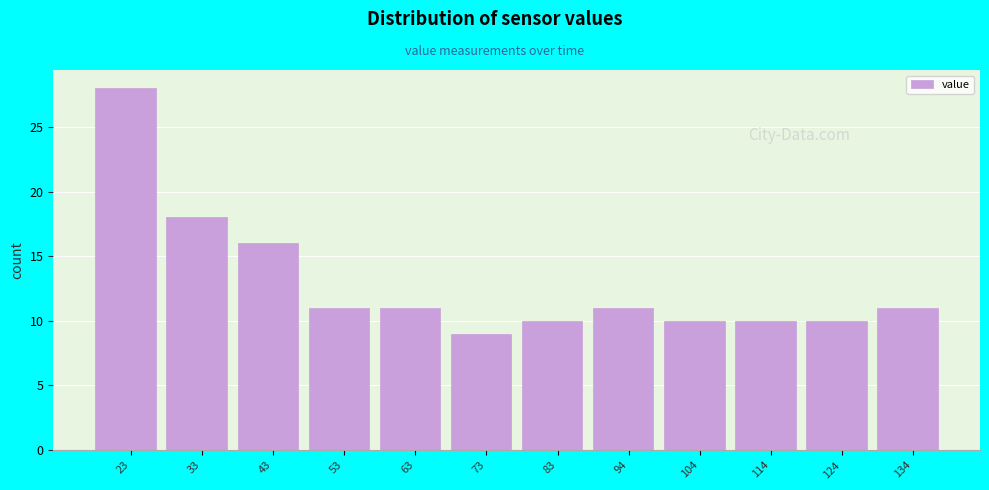

Which range on the x-axis has the tallest bar?

18 to 28